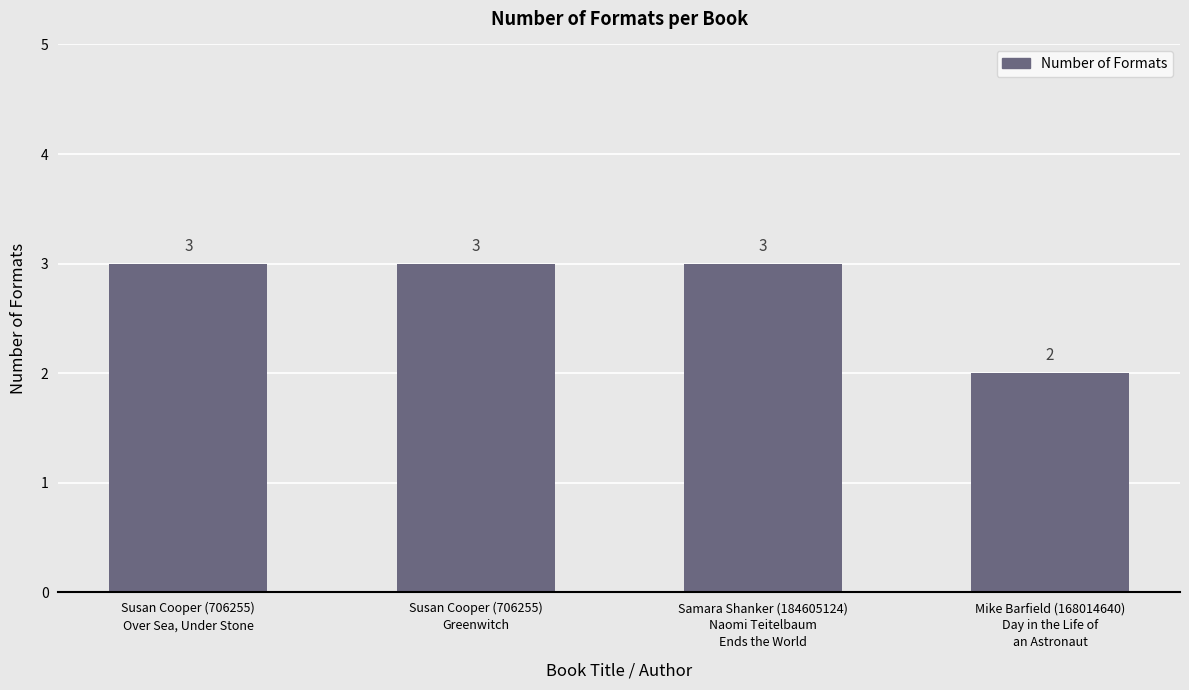

Where is the data nearest to the value 2?

Mike Barfield (168014640)
Day in the Life of
an Astronaut